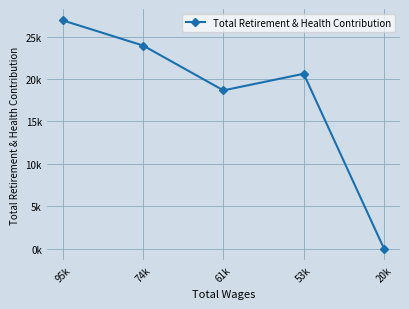

Where is the first local minimum?

61k